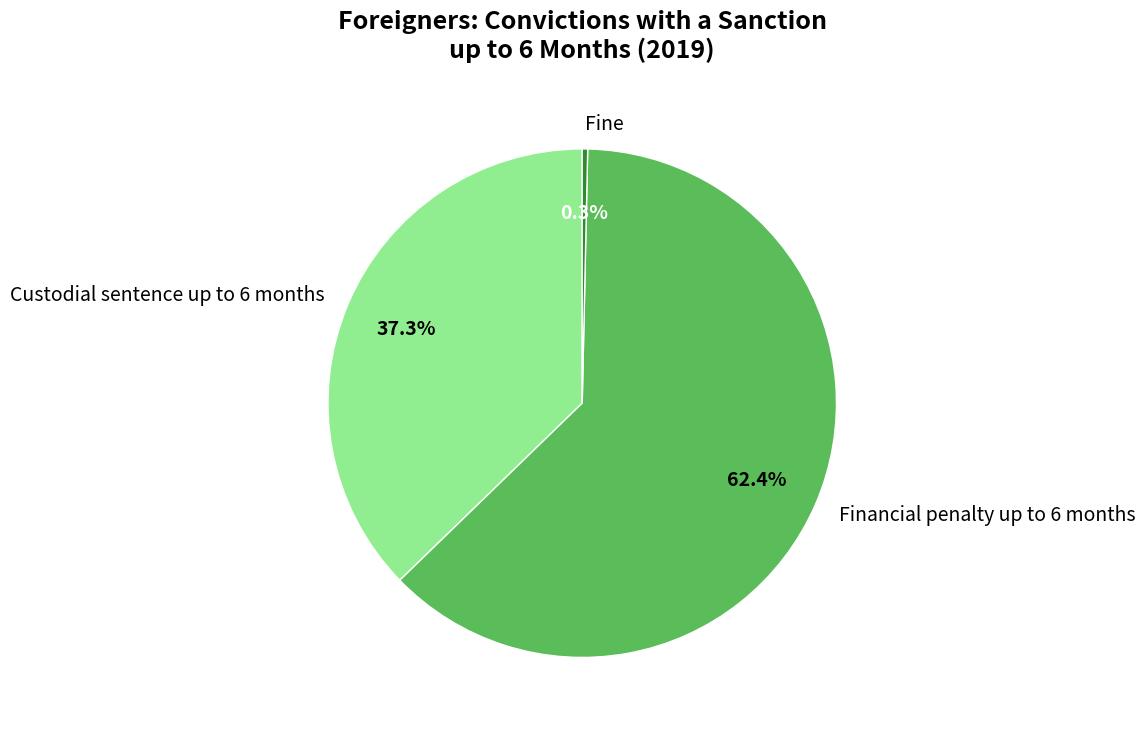

Is it true that Financial penalty up to 6 months is 54% of the pie?

False